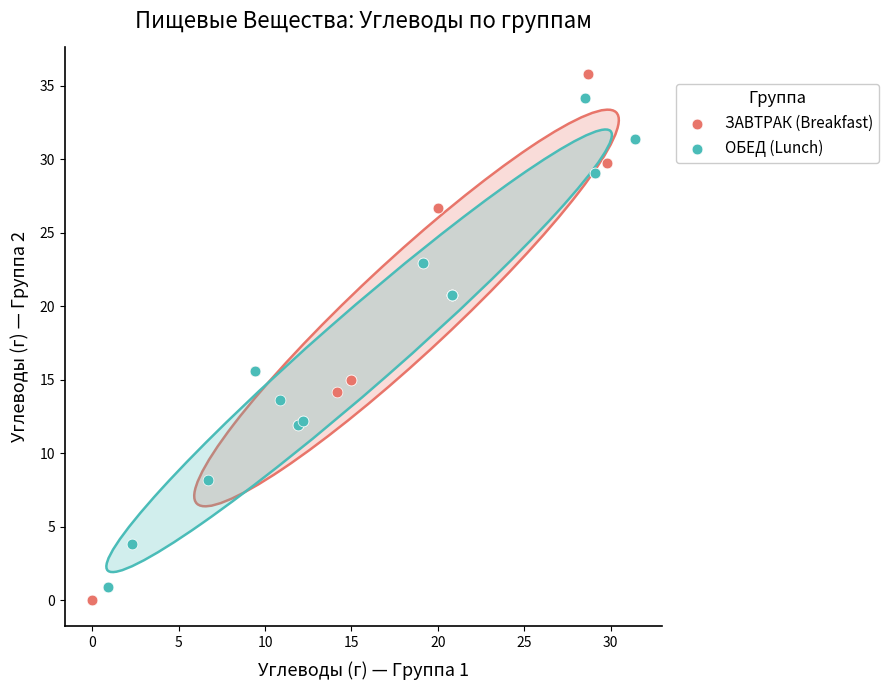

Which series has the widest spread of Y values?

ЗАВТРАК (Breakfast)